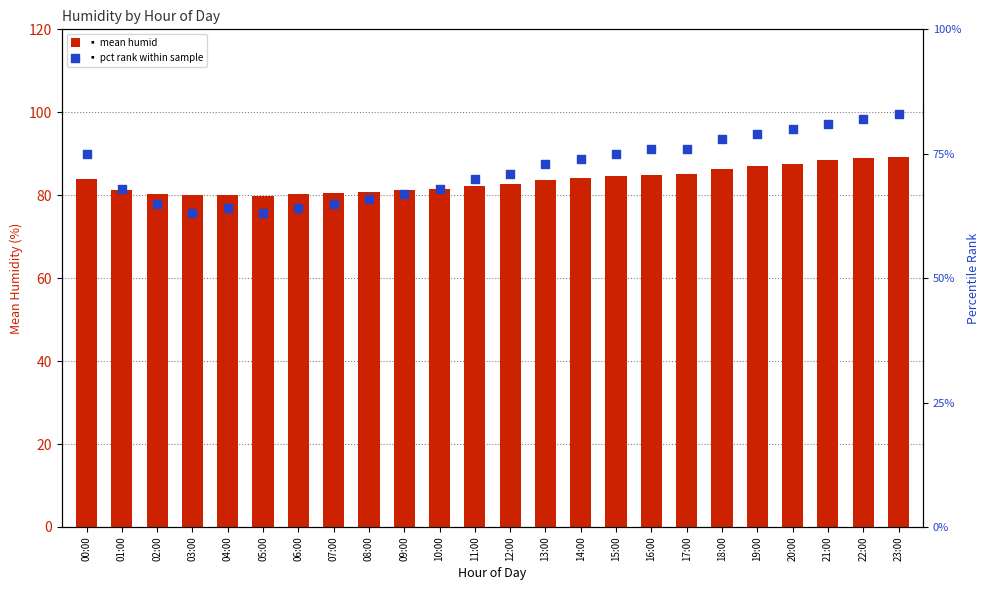

What is the total value across all series at 14:00?

158.2